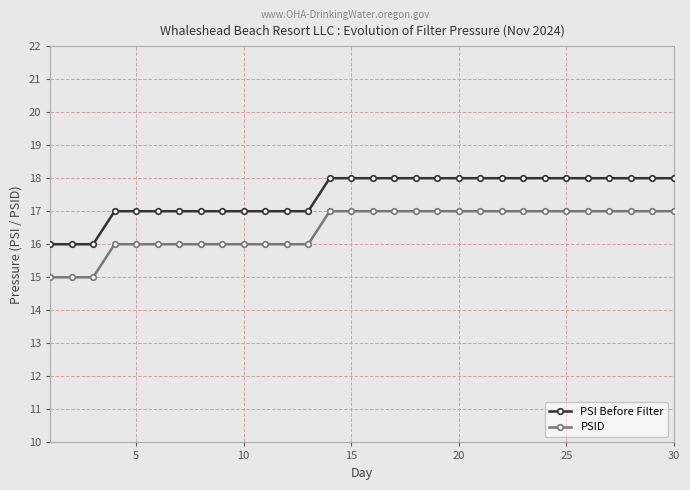

What is the sum of all PSI Before Filter values?

524